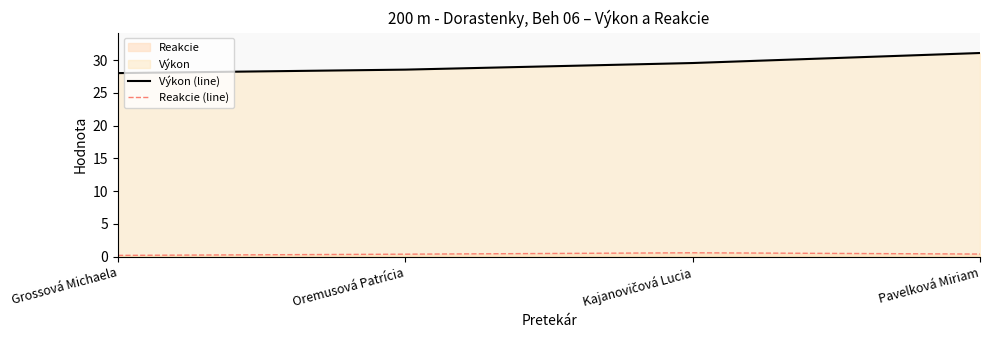

Read the Reakcie (line) value at Grossová Michaela.

0.2